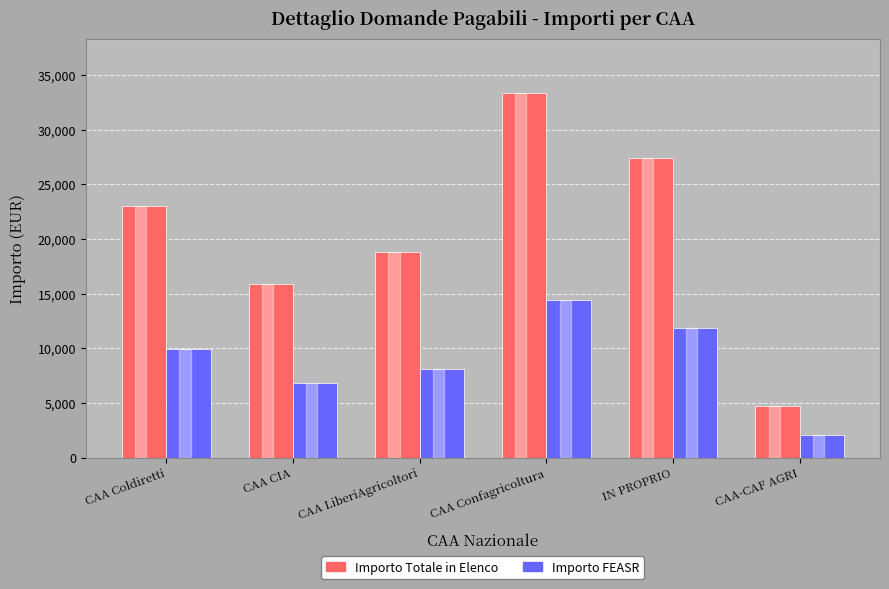

What value does the Importo FEASR series have at CAA LiberiAgricoltori?

8100.5